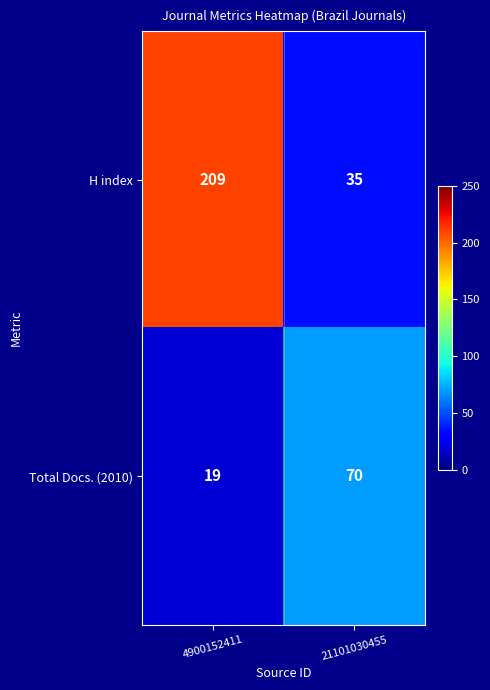

Which label corresponds to the largest value in the chart?

4900152411